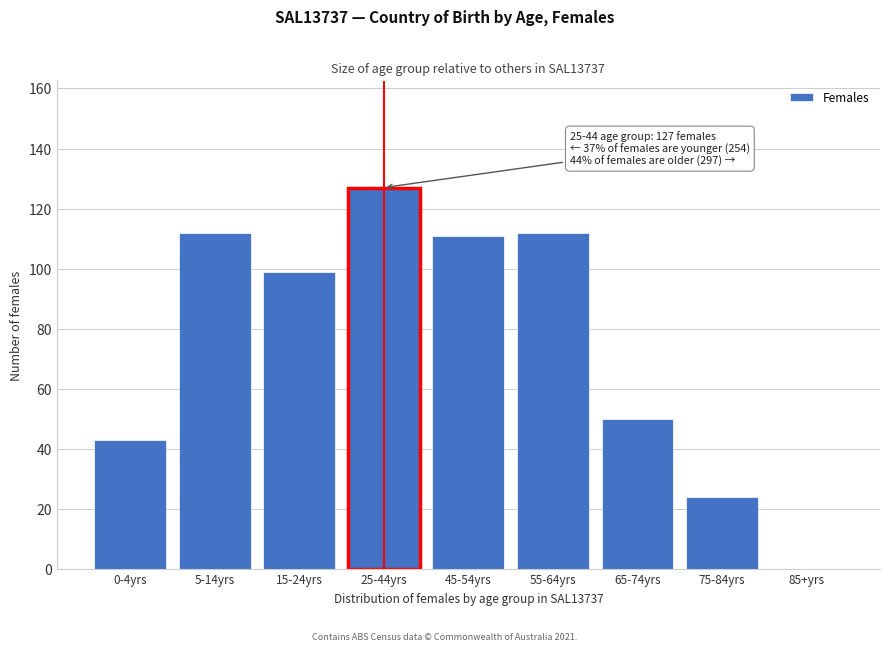

Reading left to right, list all the values displayed in this chart.

0-4yrs=43	5-14yrs=112	15-24yrs=99	25-44yrs=127	45-54yrs=111	55-64yrs=112	65-74yrs=50	75-84yrs=24	85+yrs=0